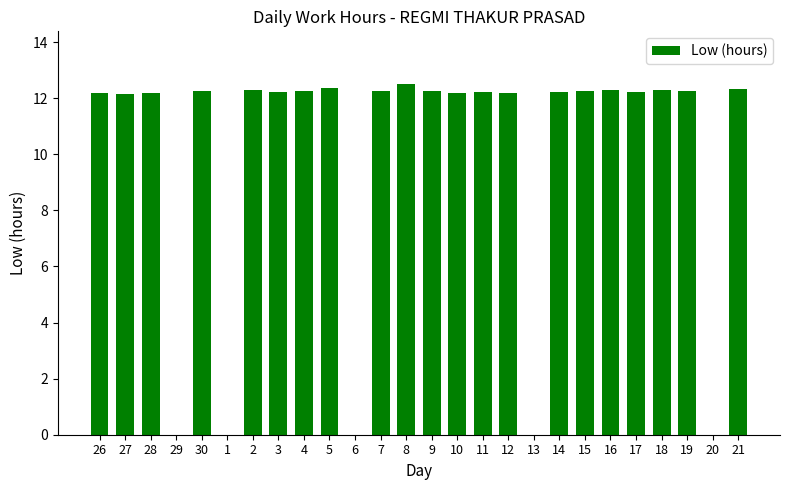

Are the bars horizontal?

No